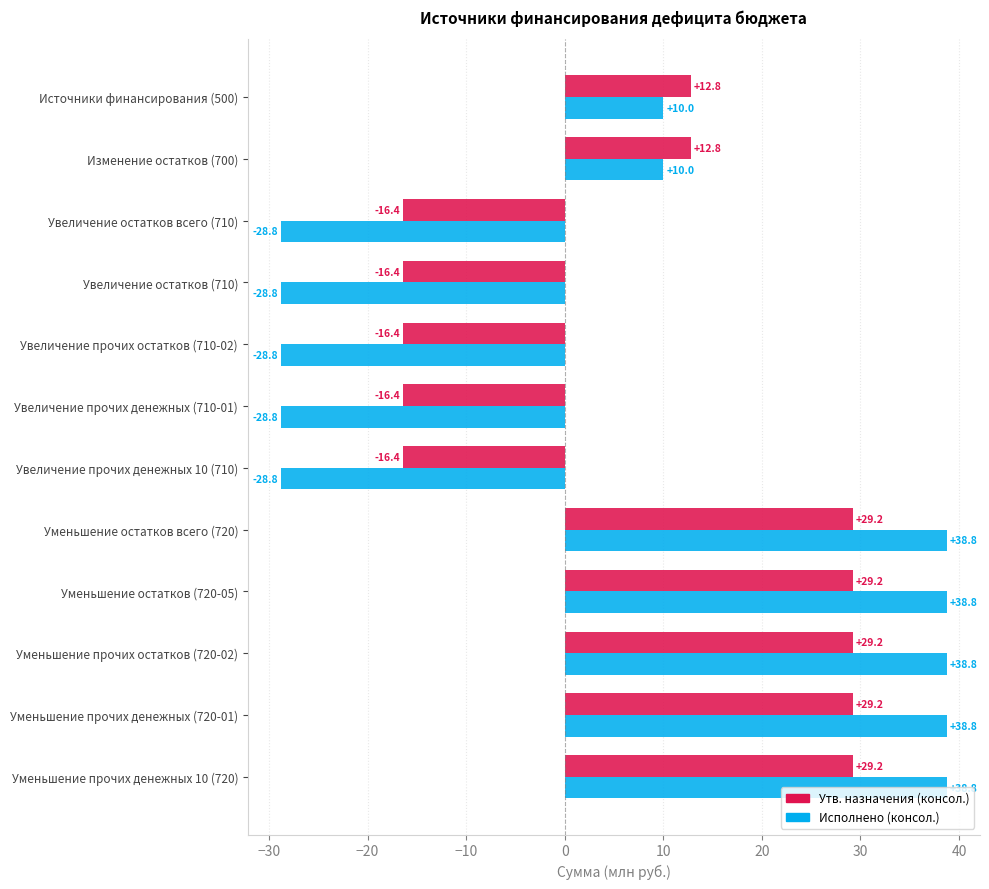

What is the maximum value for Утв. назначения (консол.)?

29.2